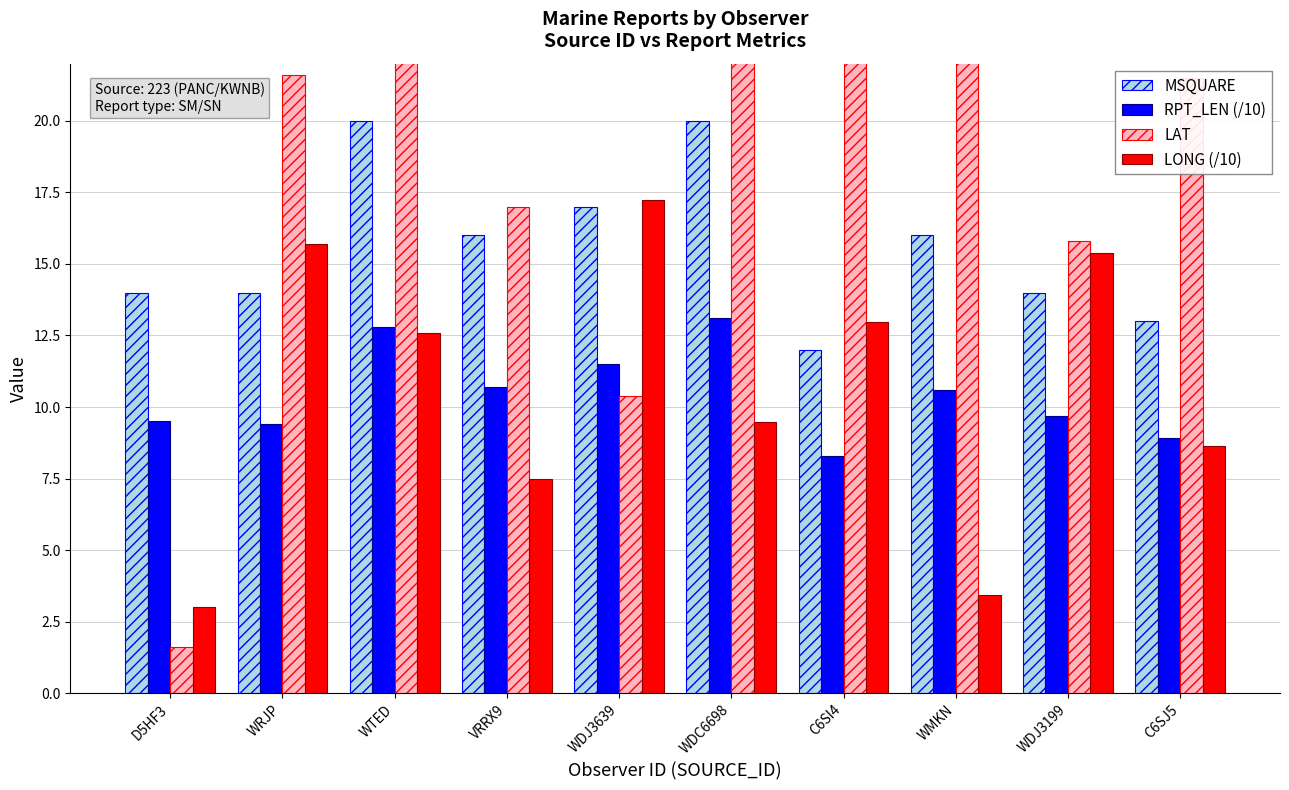

Reading left to right, what are all the values shown in this chart?

MSQUARE: 14.0	14.0	20.0	16.0	17.0	20.0	12.0	16.0	14.0	13.0
RPT_LEN (/10): 9.5	9.4	12.8	10.7	11.5	13.1	8.3	10.6	9.7	8.9
LAT: 1.6	21.6	44.7	17.0	10.4	29.3	48.5	27.2	15.8	21.5
LONG (/10): 3.0	15.7	12.6	7.5	17.2	9.5	13.0	3.4	15.4	8.6